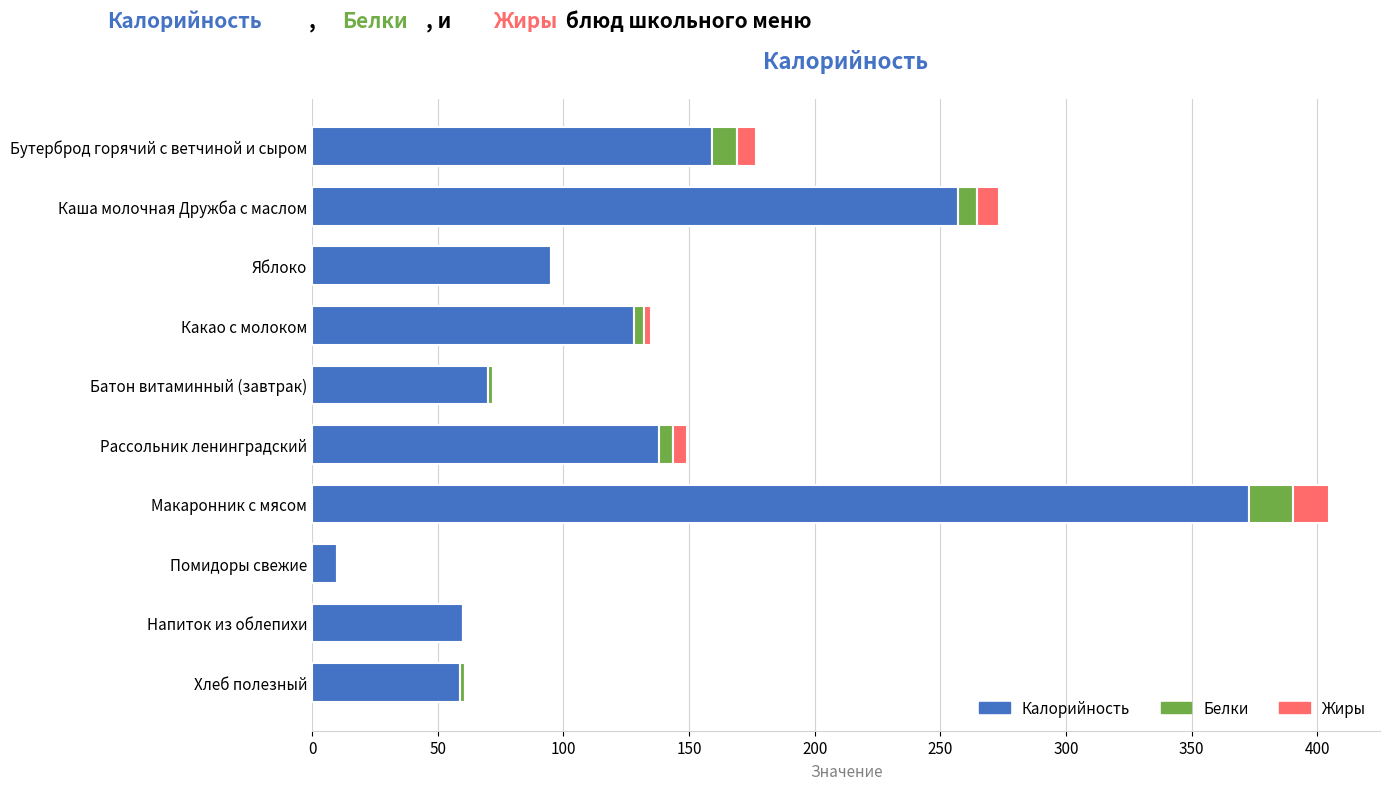

At which label does Калорийность reach its peak?

Макаронник с мясом